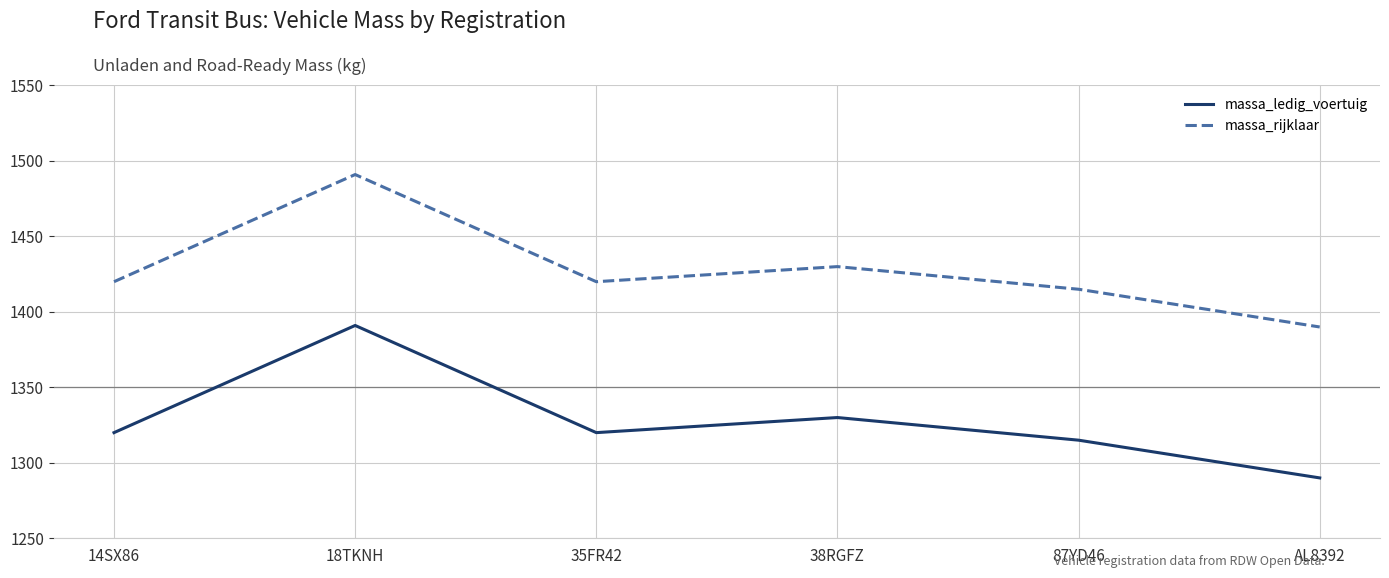

Rank the series by their maximum value, from highest to lowest.

massa_rijklaar, massa_ledig_voertuig